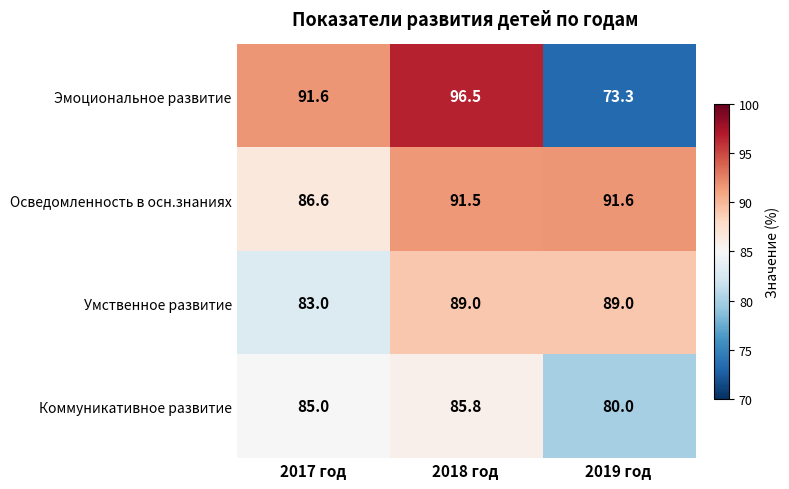

Read the Умственное развитие value at 2018 год.

89.0